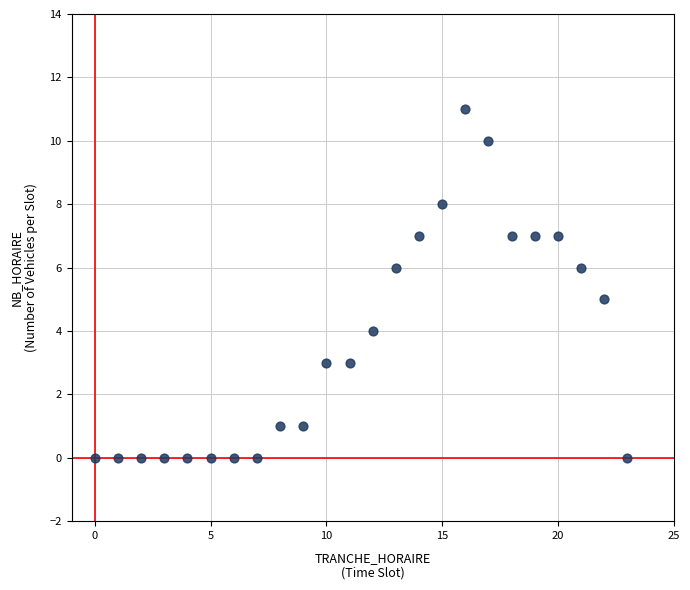

What is the range of X values (max minus min)?

23